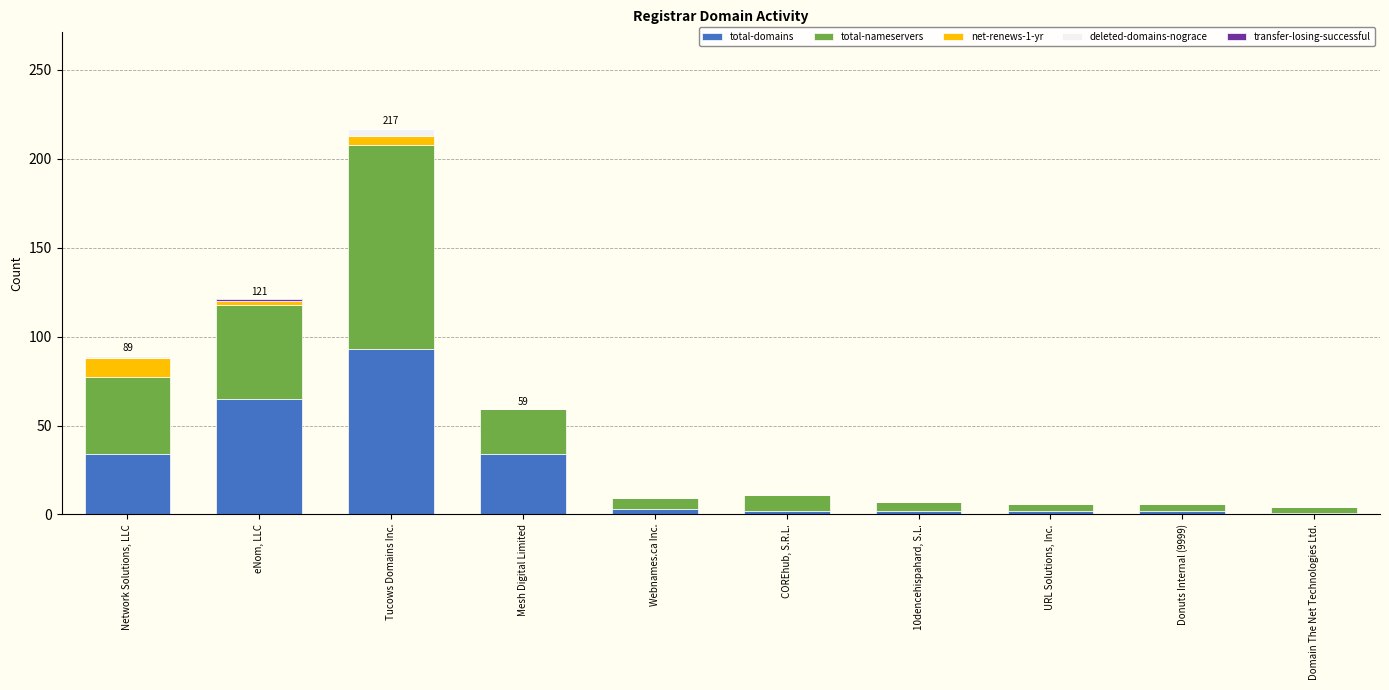

At which category is the sum across all series the highest?

Tucows Domains Inc.